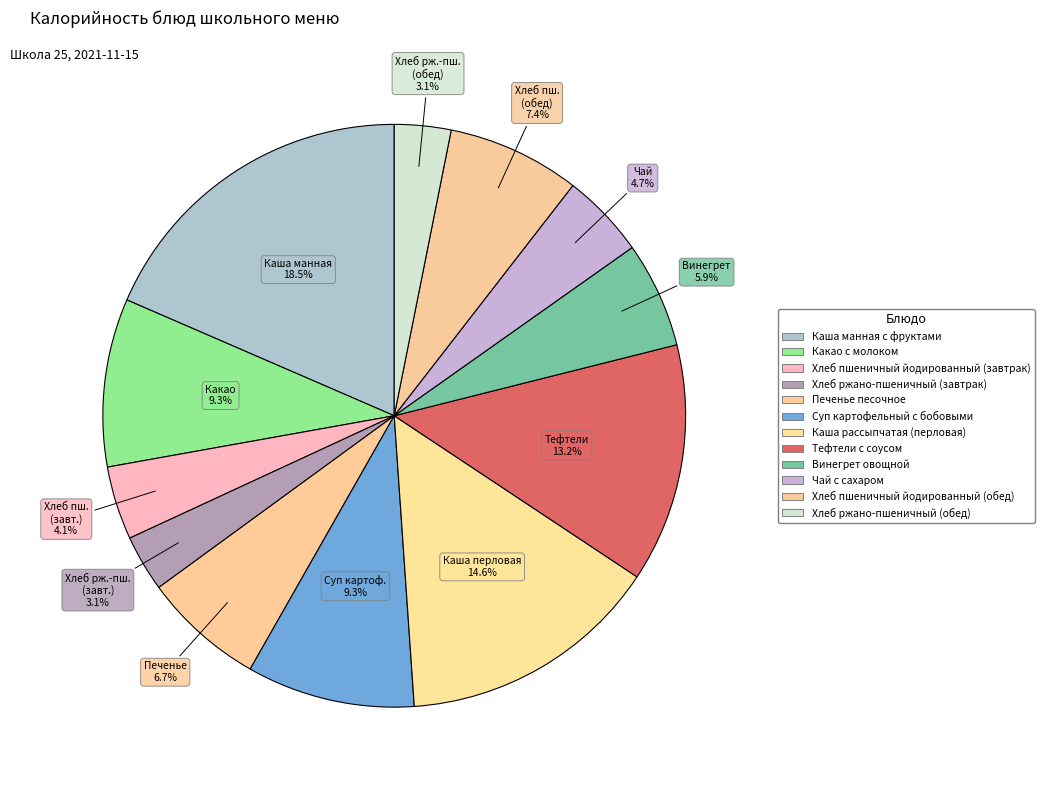

Count the number of slices in the pie.

12